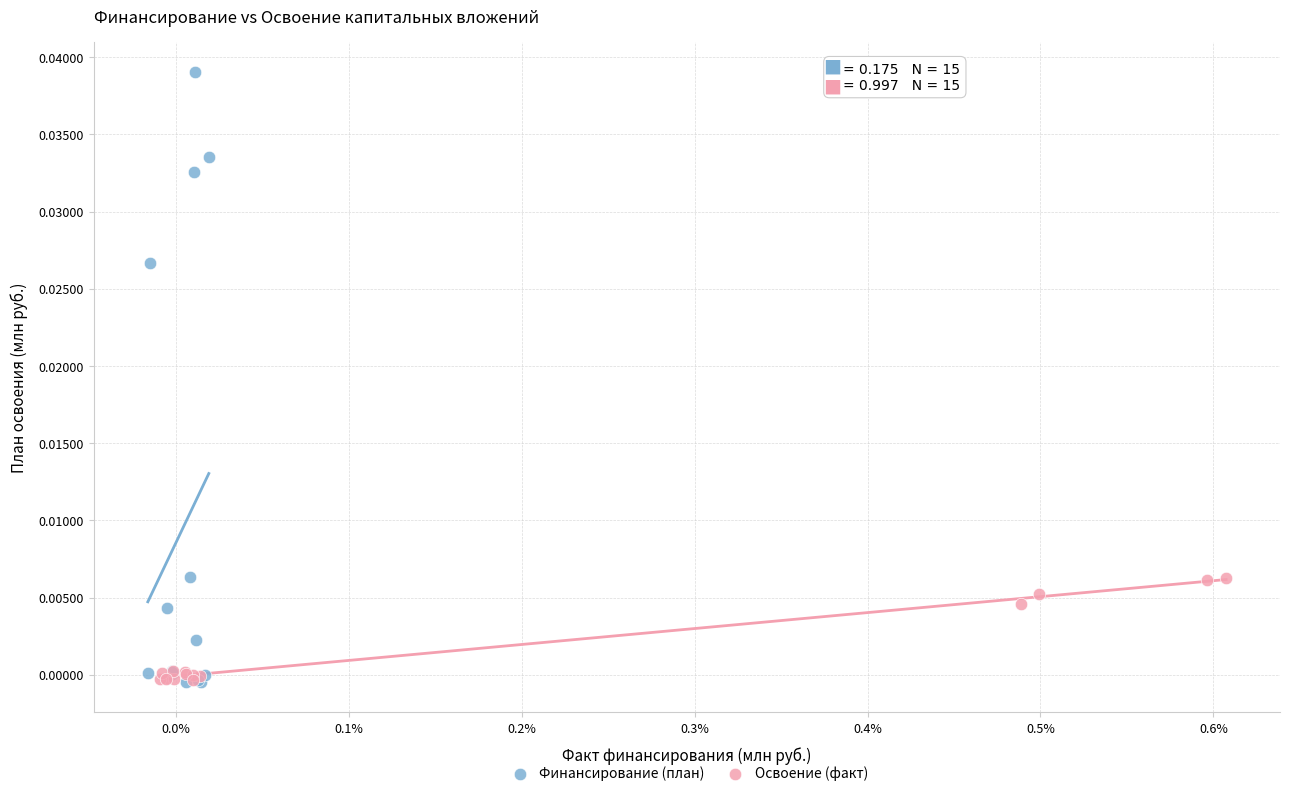

Which series contains the highest Y value?

Финансирование (план)